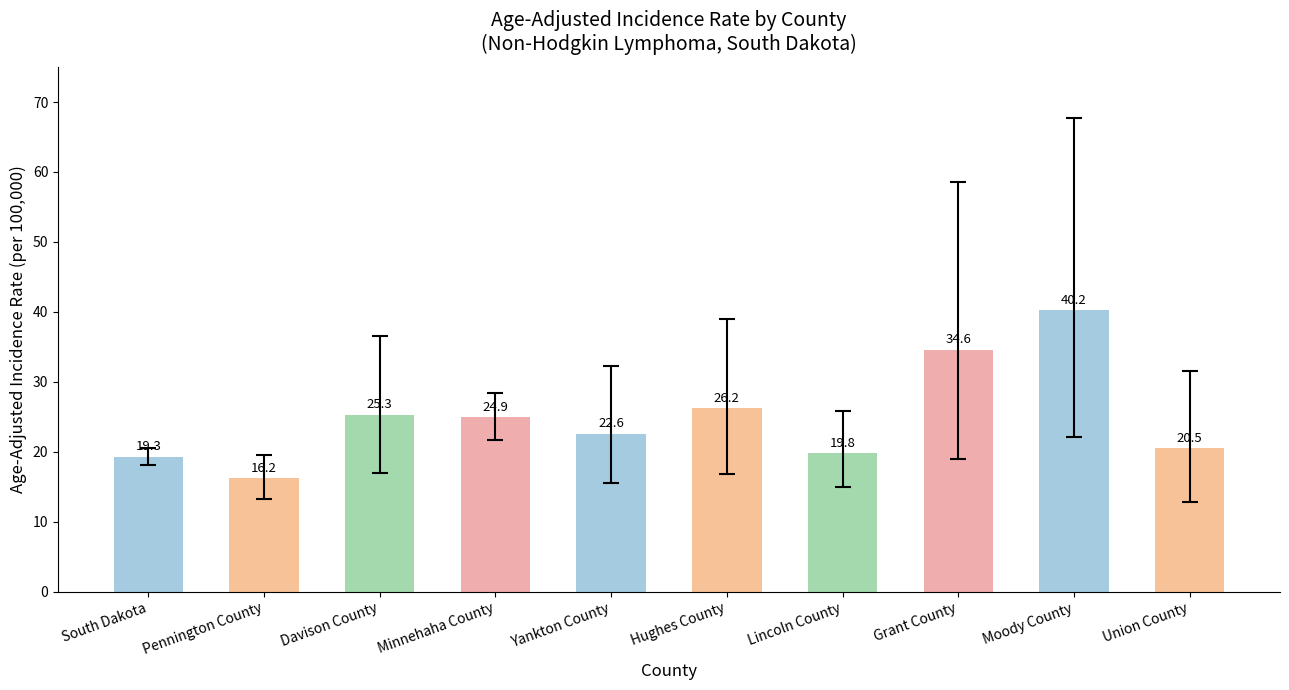

True or false: the data shows 40.2 at Moody County.

True